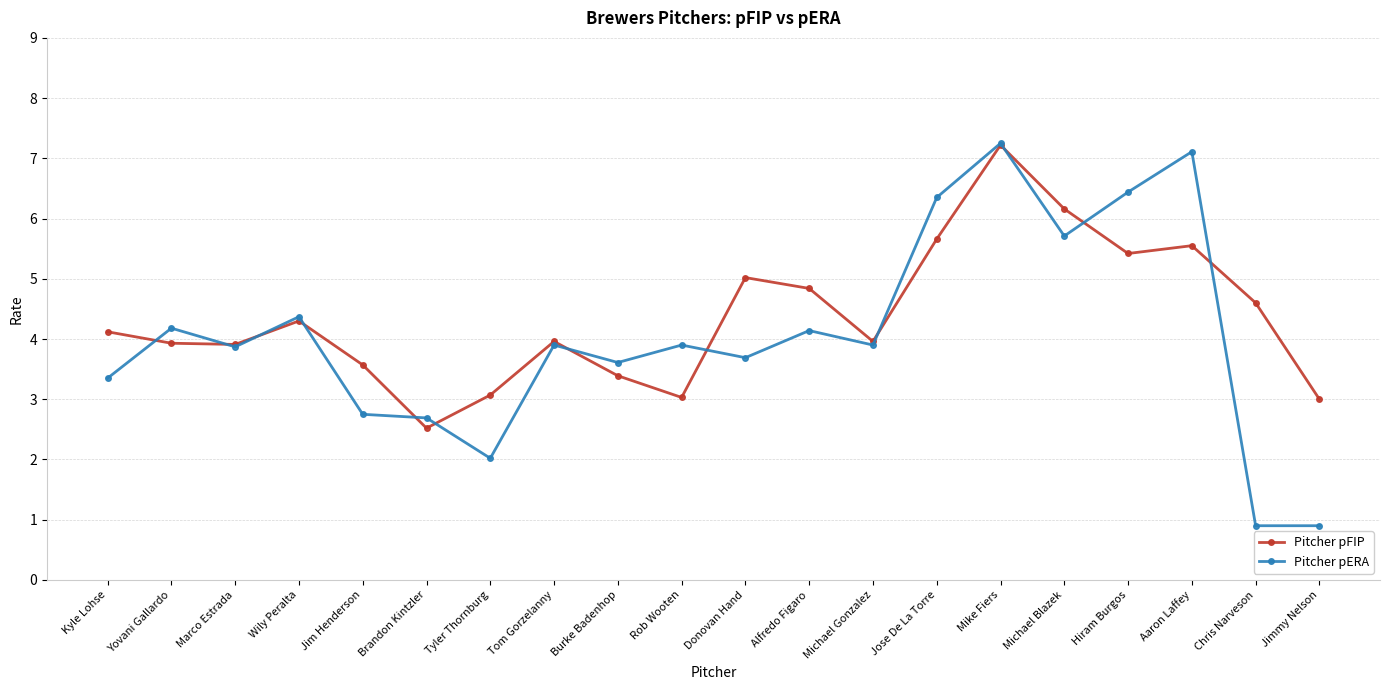

What is the value of the Pitcher pFIP point at the 11th from the left?

5.0